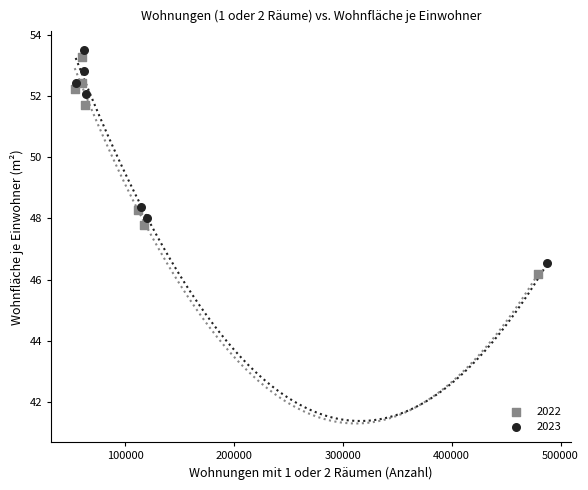

What are all the series names shown in the legend?

2022, 2023